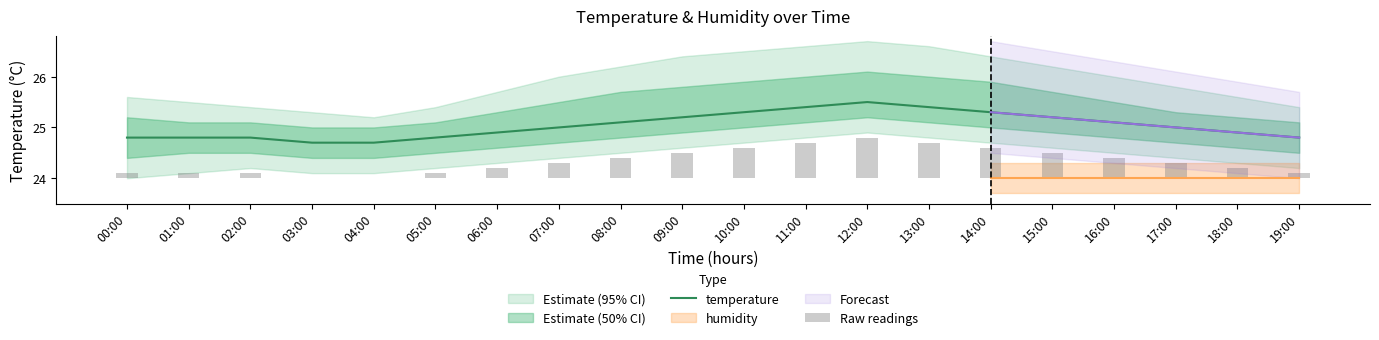

The temperature series shows 24.8 at 05:00. True or false?

True